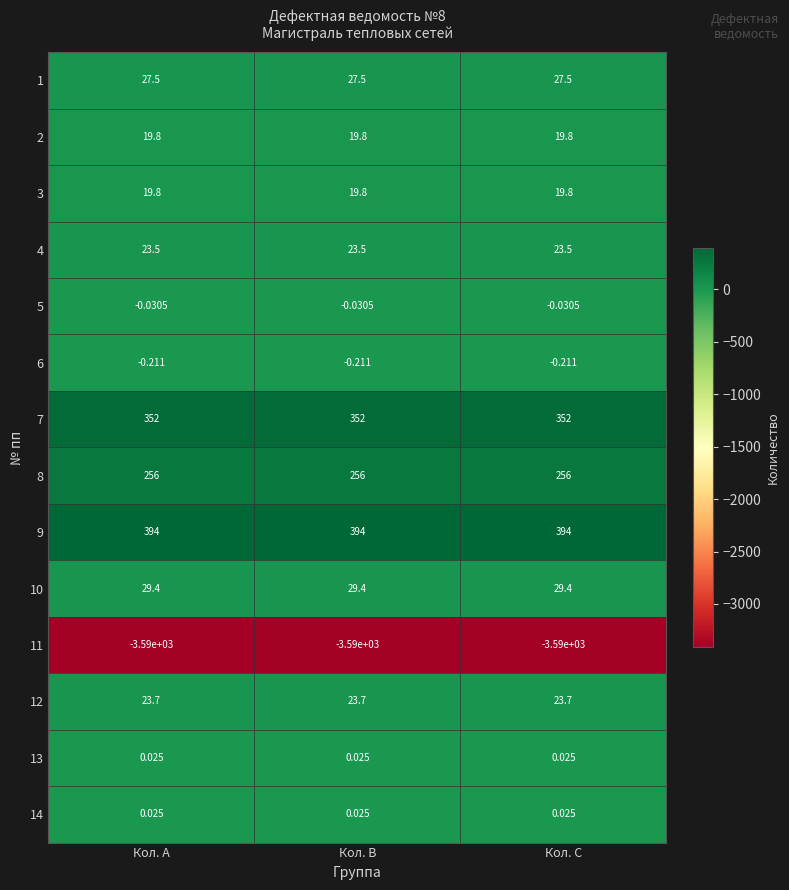

Is the value of 5 at Кол. A greater than the value of 3 at Кол. C?

No